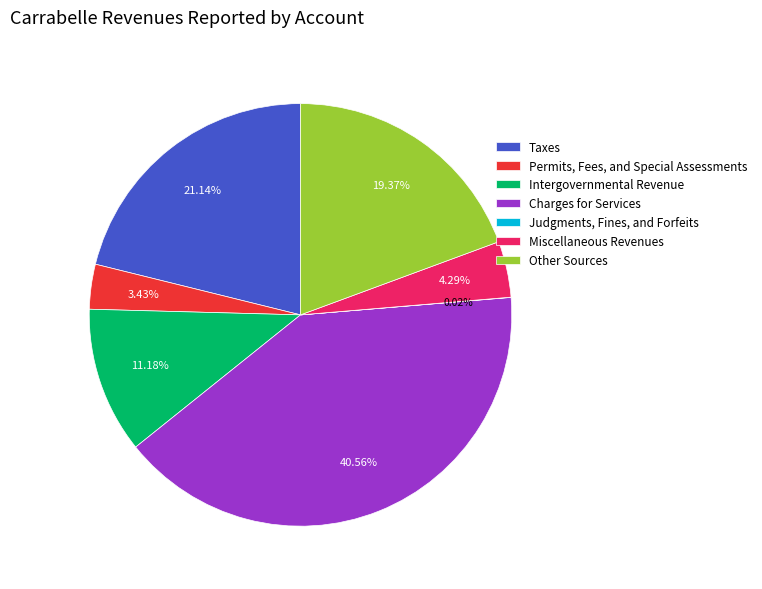

Which category has the biggest portion of the pie?

Charges for Services